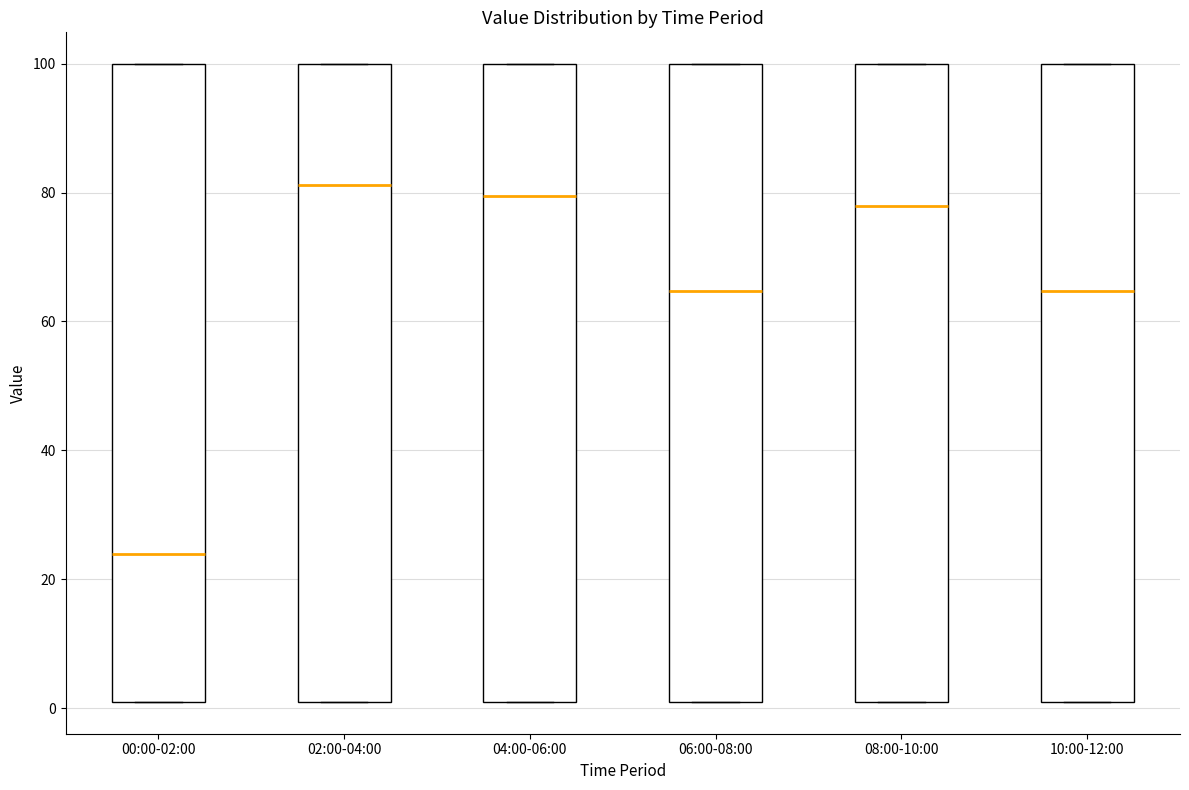

Reading left to right, read every box against the y-axis: the position of its median line, the range the box covers, and the ends of its whiskers. The values are not printed on the chart, so give them approximately, as read against the axis.

00:00-02:00: median 24, box 2 to 100, whiskers 2 to 100
02:00-04:00: median 82, box 2 to 100, whiskers 2 to 100
04:00-06:00: median 80, box 2 to 100, whiskers 2 to 100
06:00-08:00: median 64, box 2 to 100, whiskers 2 to 100
08:00-10:00: median 78, box 2 to 100, whiskers 2 to 100
10:00-12:00: median 64, box 2 to 100, whiskers 2 to 100